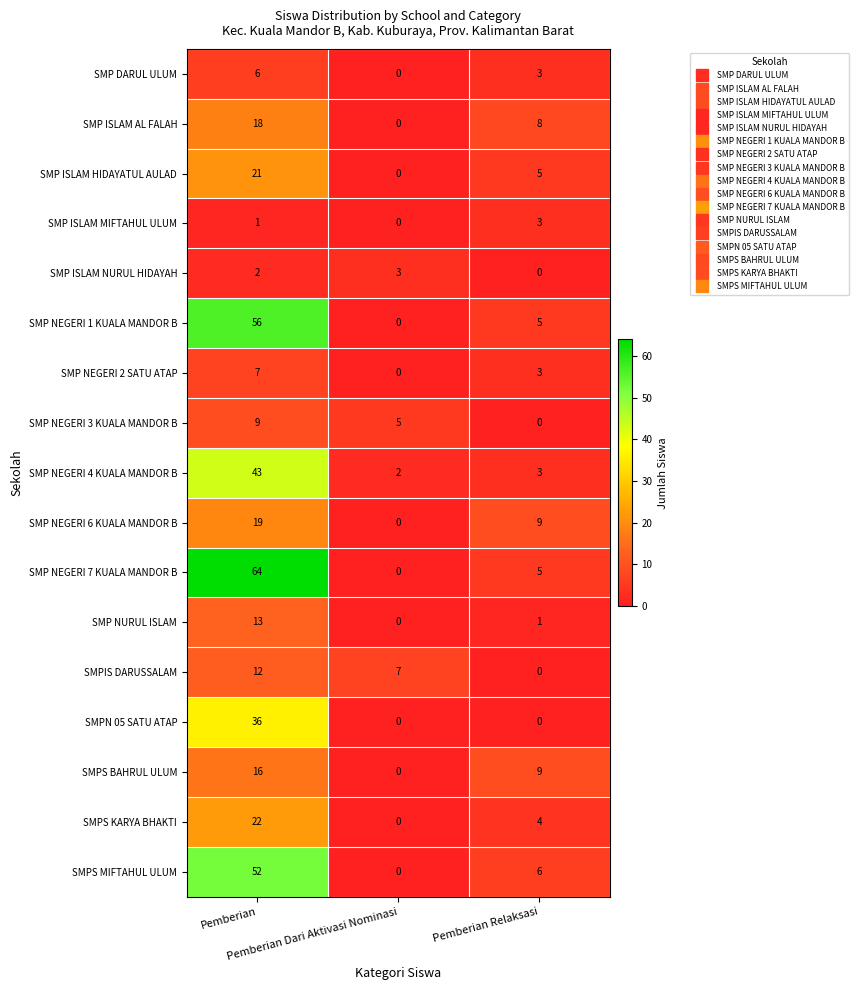

What is the difference between the second highest and minimum values in the SMP NEGERI 6 KUALA MANDOR B series?

9